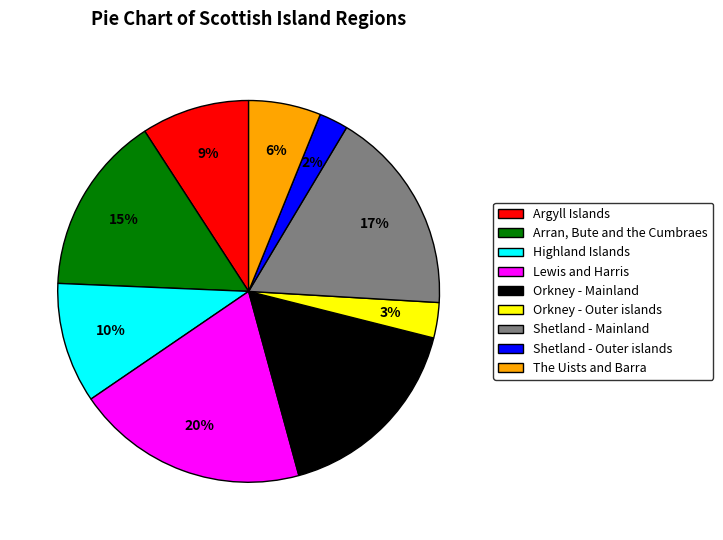

Does any single category account for the majority?

No